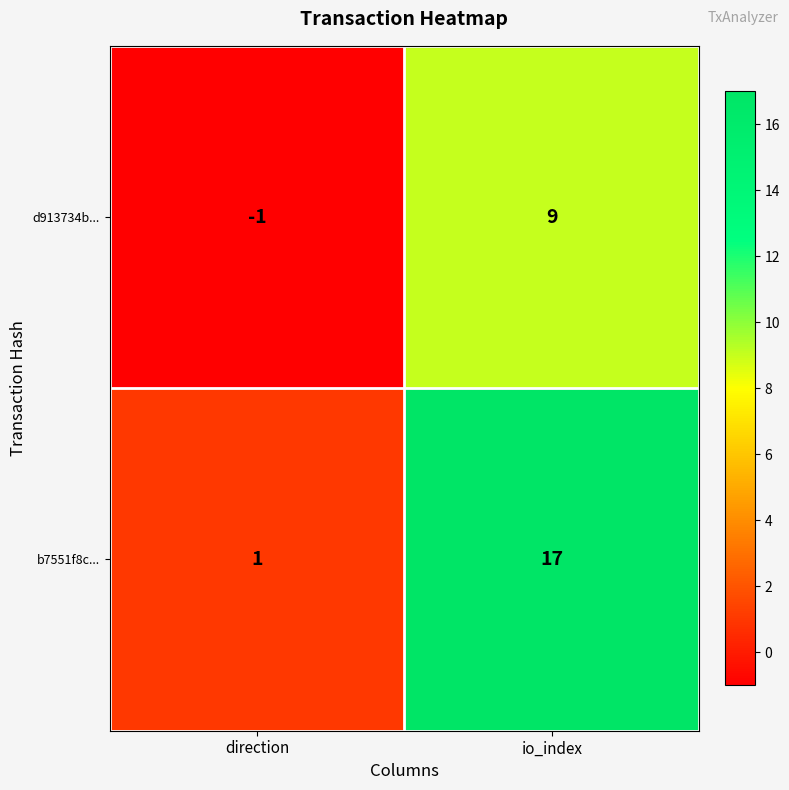

What is the difference between the highest and lowest values at io_index?

8